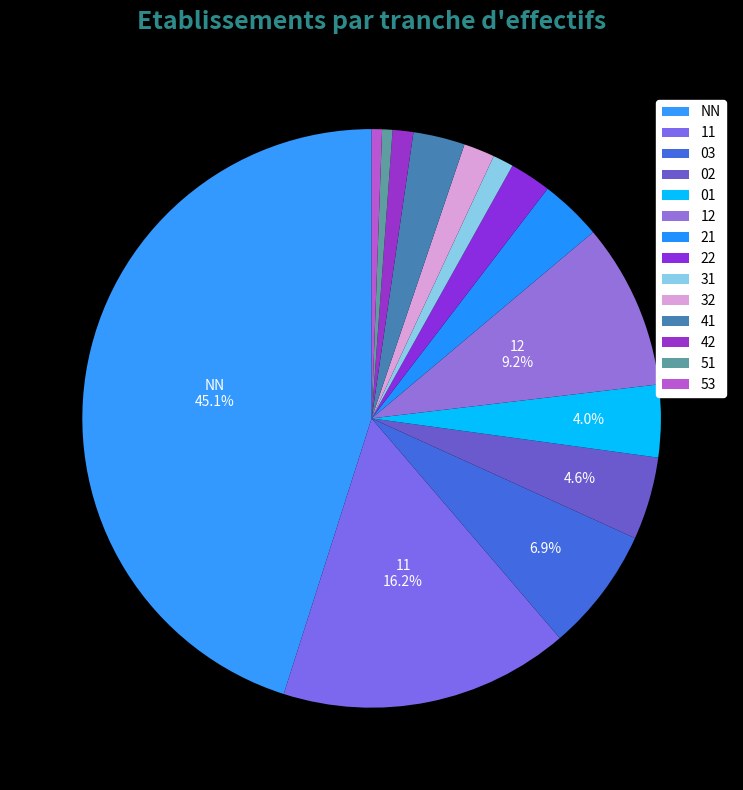

Which category has the smallest portion of the pie?

51